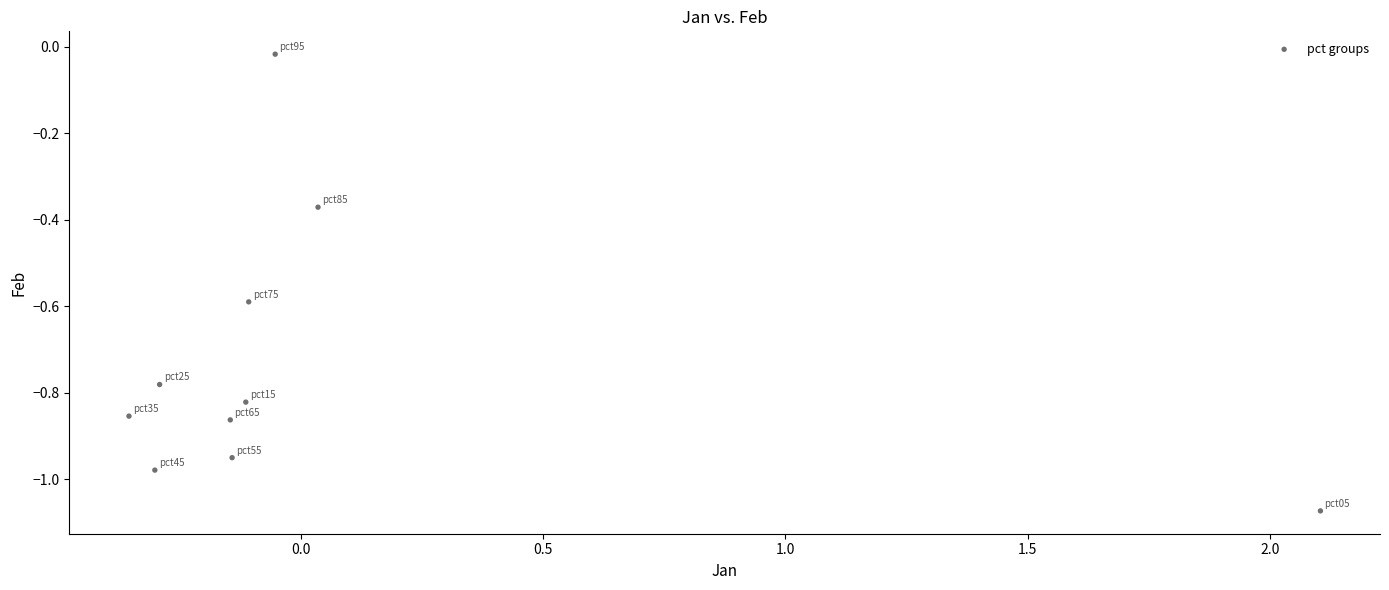

What is the range of Y values (max minus min)?

1.1